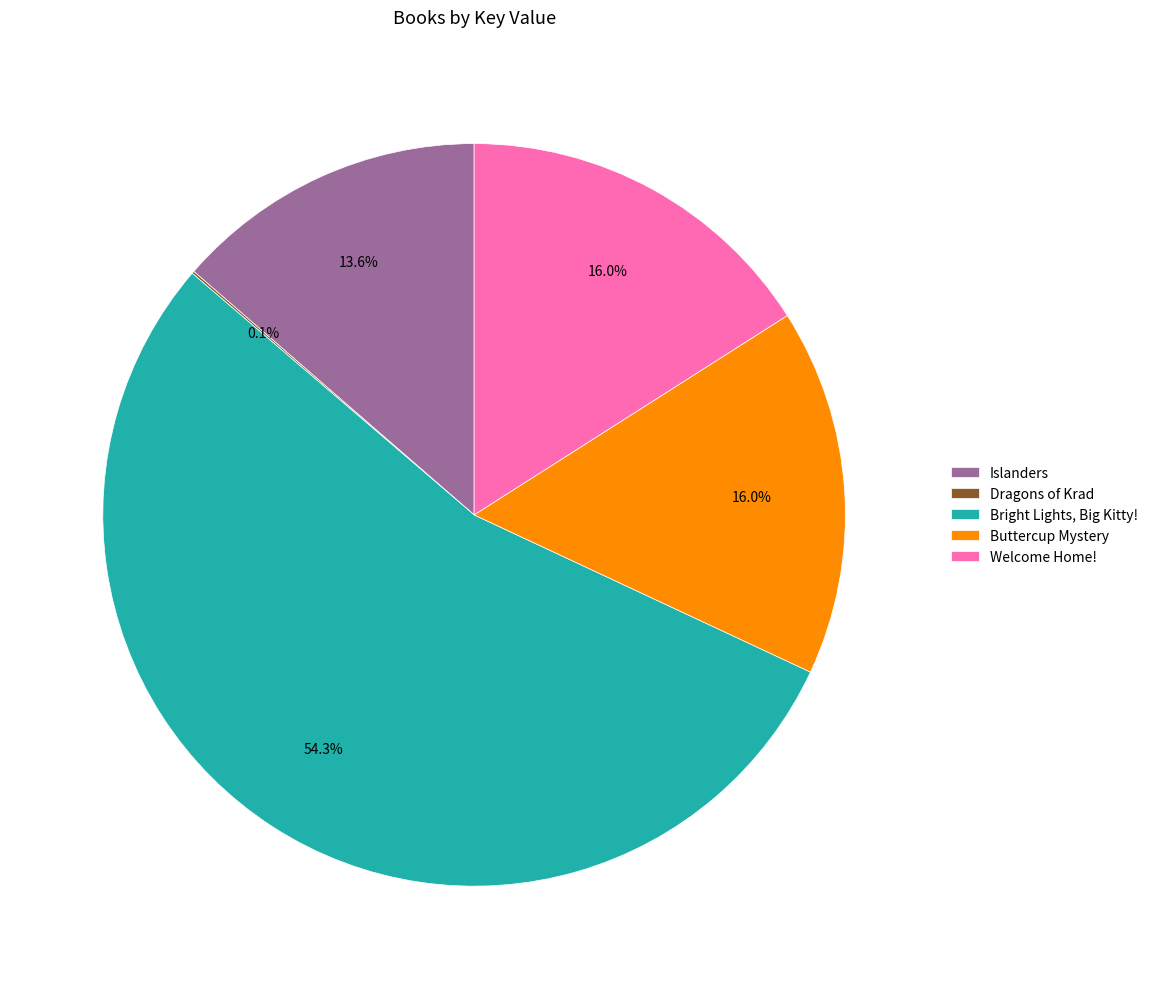

What is the total percentage of Islanders and Bright Lights, Big Kitty!?

67.9%